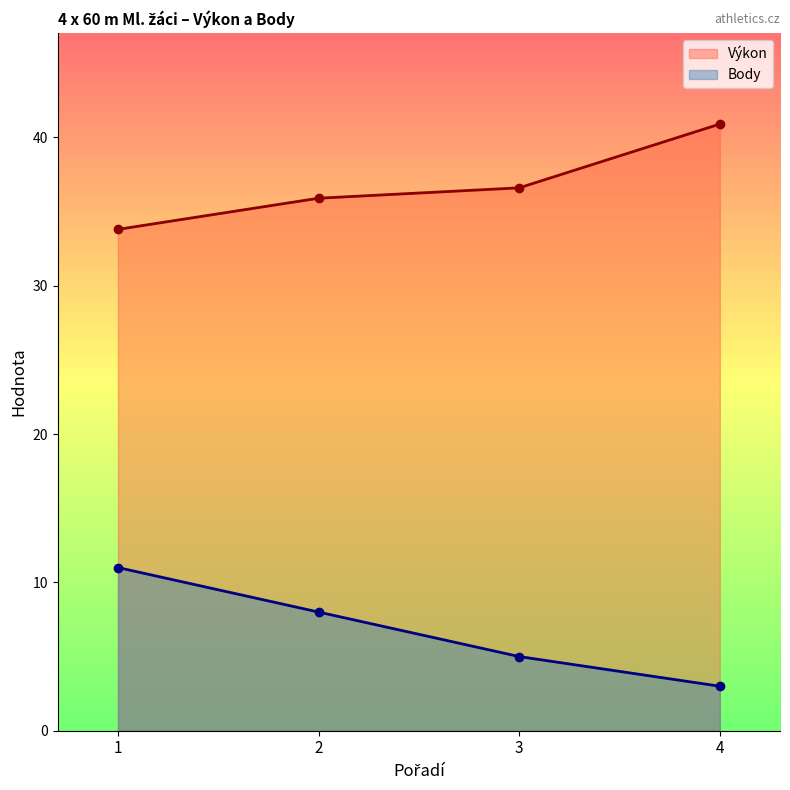

Reading left to right, list all the values displayed in this chart.

Výkon: 33.8	35.9	36.6	40.9
Body: 11.0	8.0	5.0	3.0